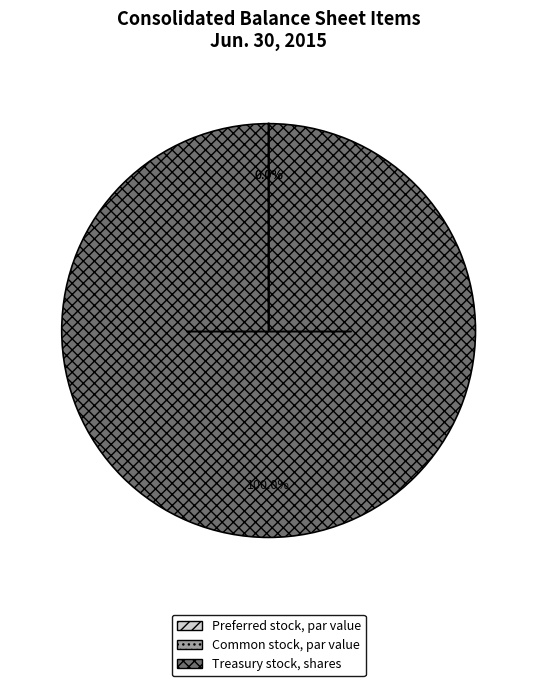

Which category has the biggest portion of the pie?

Treasury stock, shares